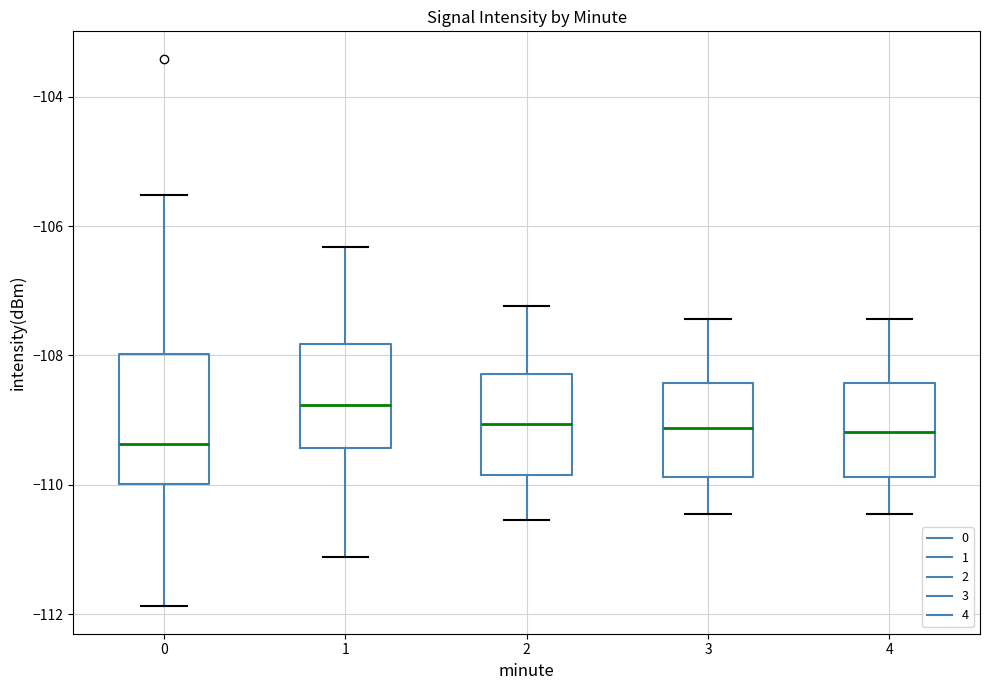

Reading left to right, read every box against the y-axis: the position of its median line, the range the box covers, and the ends of its whiskers. The values are not printed on the chart, so give them approximately, as read against the axis.

0: median -109.4, box -110.0 to -108.0, whiskers -111.8 to -105.6
1: median -108.8, box -109.4 to -107.8, whiskers -111.2 to -106.4
2: median -109.0, box -109.8 to -108.2, whiskers -110.6 to -107.2
3: median -109.2, box -109.8 to -108.4, whiskers -110.4 to -107.4
4: median -109.2, box -109.8 to -108.4, whiskers -110.4 to -107.4